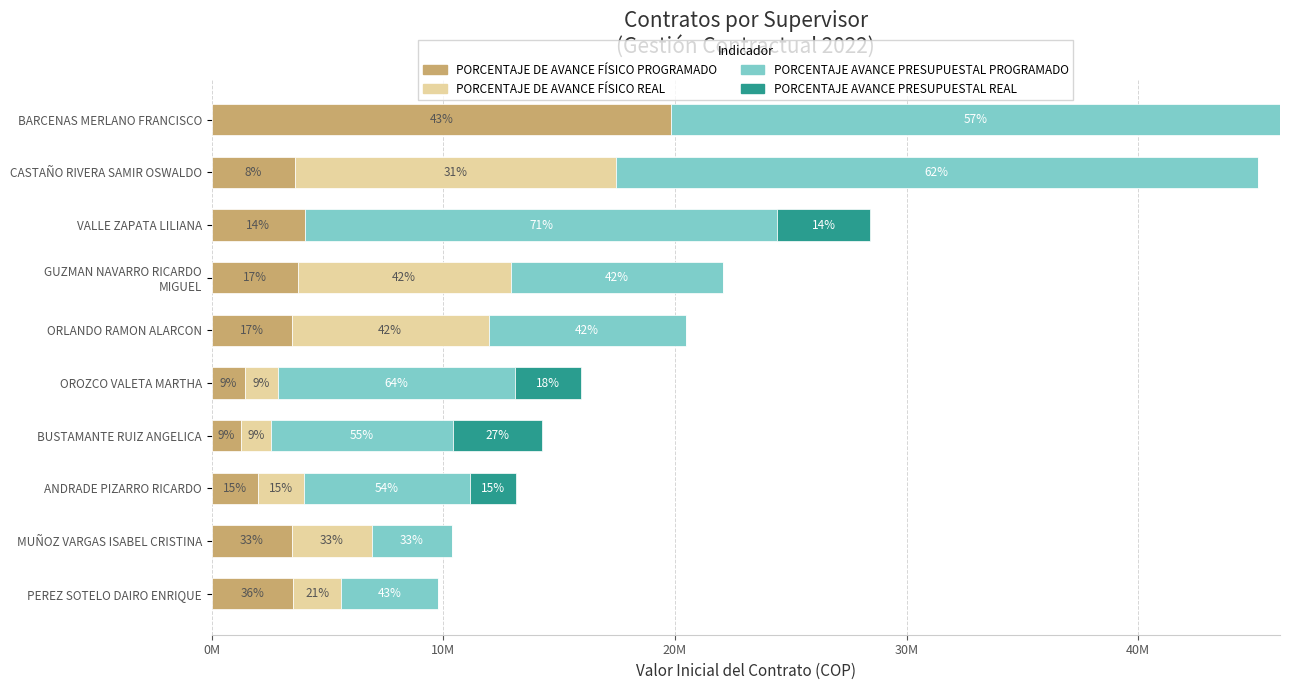

What are all the series names shown in the legend?

PORCENTAJE DE AVANCE FÍSICO PROGRAMADO, PORCENTAJE DE AVANCE FÍSICO REAL, PORCENTAJE AVANCE PRESUPUESTAL PROGRAMADO, PORCENTAJE AVANCE PRESUPUESTAL REAL